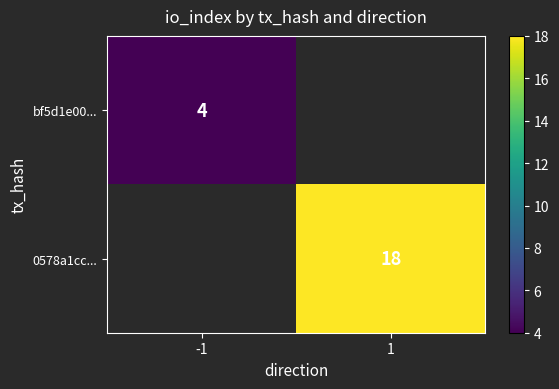

The value of bf5d1e00... at -1 is 4. True or false?

True